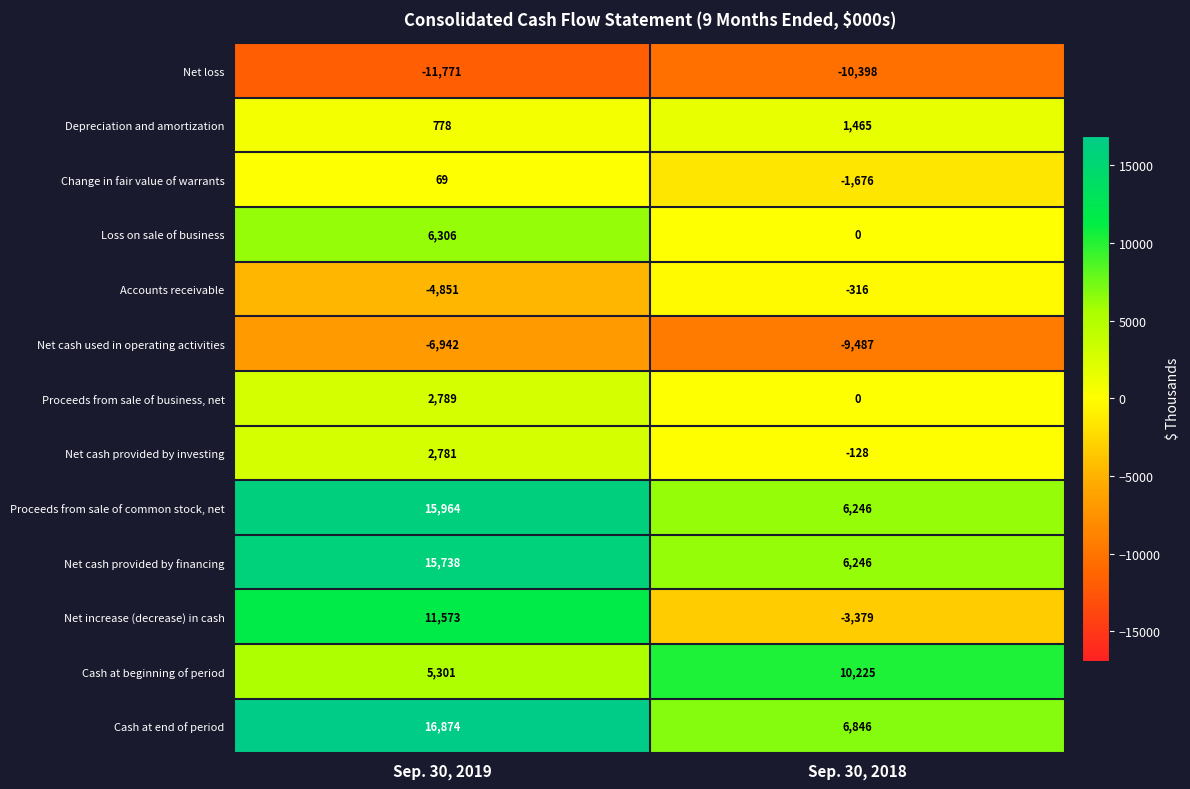

What is the average value of the Proceeds from sale of common stock, net series?

11105